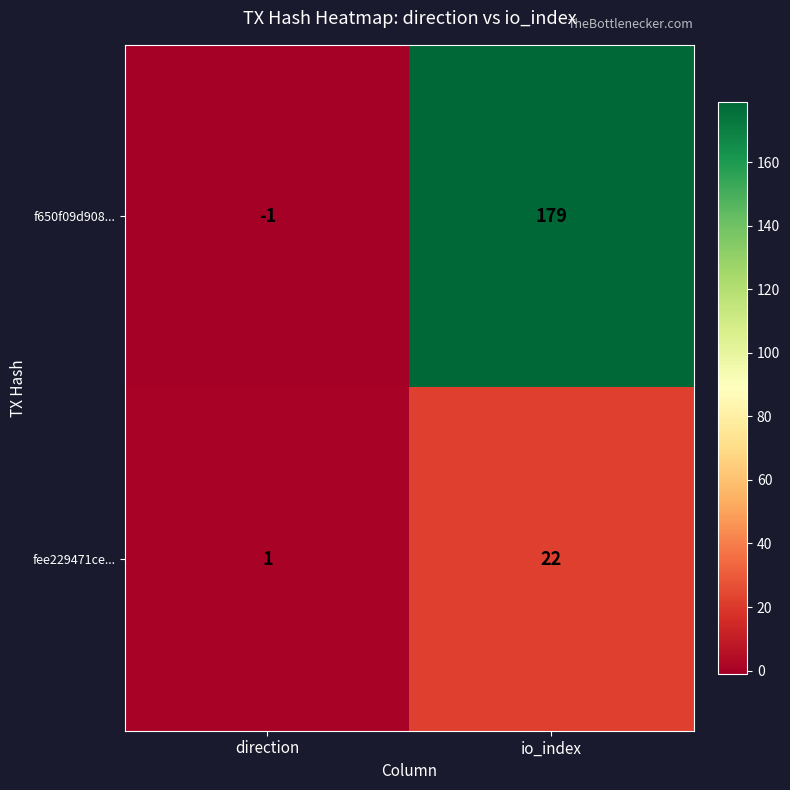

What is the spread (max minus min) of values at io_index?

157